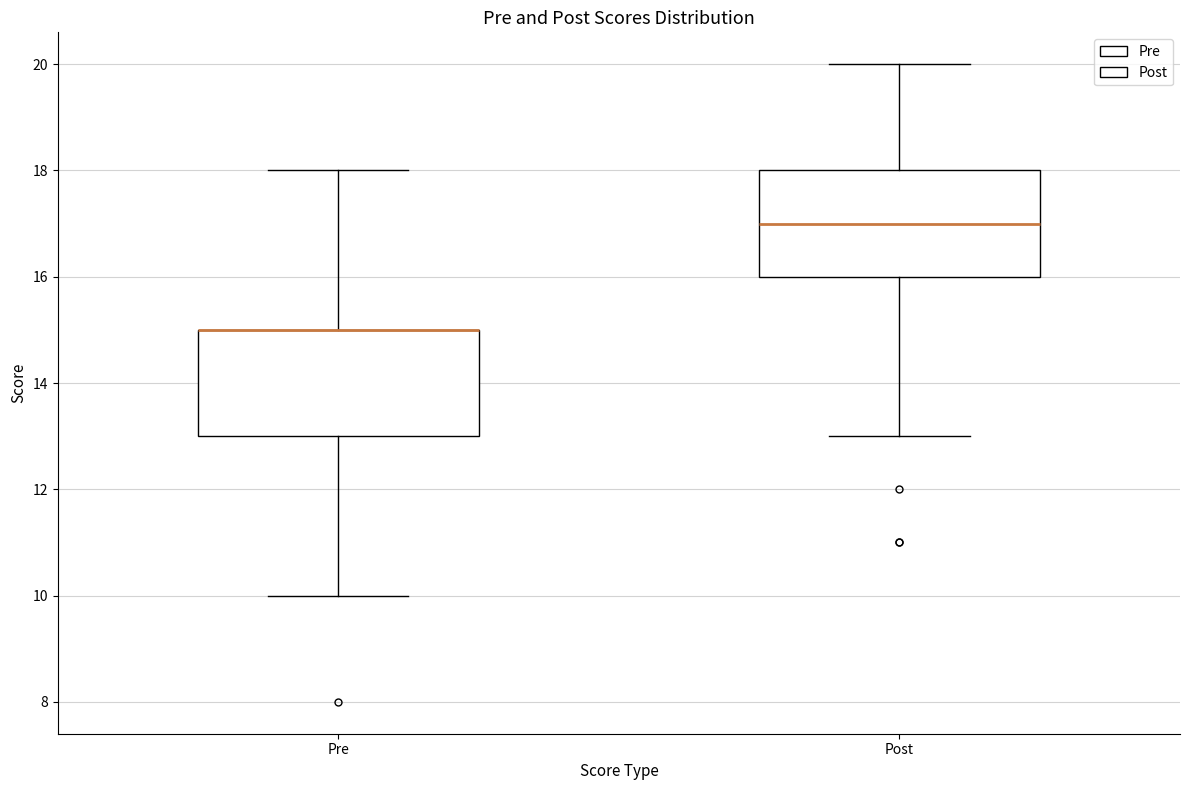

Reading left to right, read every box against the y-axis: the position of its median line, the range the box covers, and the ends of its whiskers. The values are not printed on the chart, so give them approximately, as read against the axis.

Pre: median 15 (drawn on the box's upper edge), box 13 to 15, whiskers 10 to 18
Post: median 17, box 16 to 18, whiskers 13 to 20